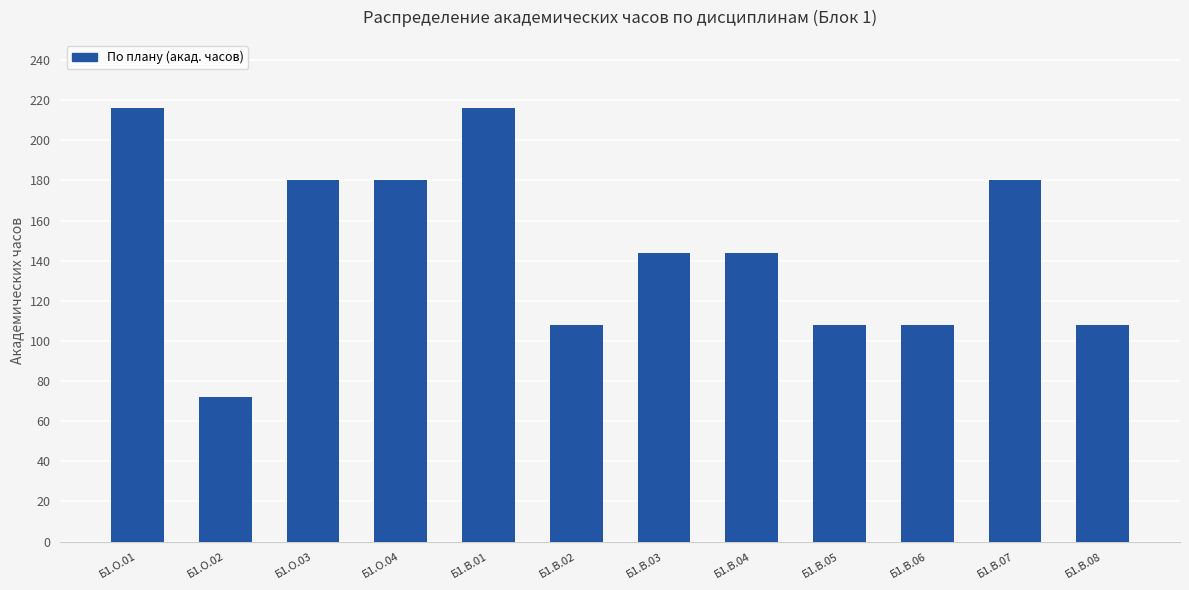

What is the sum of all values?

1764